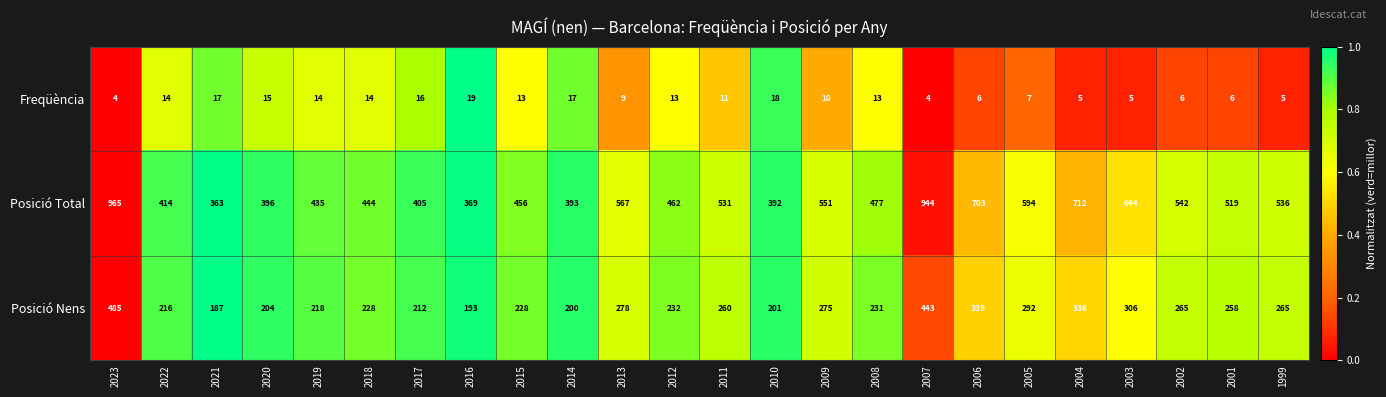

What is the sum of all Freqüència values?

261